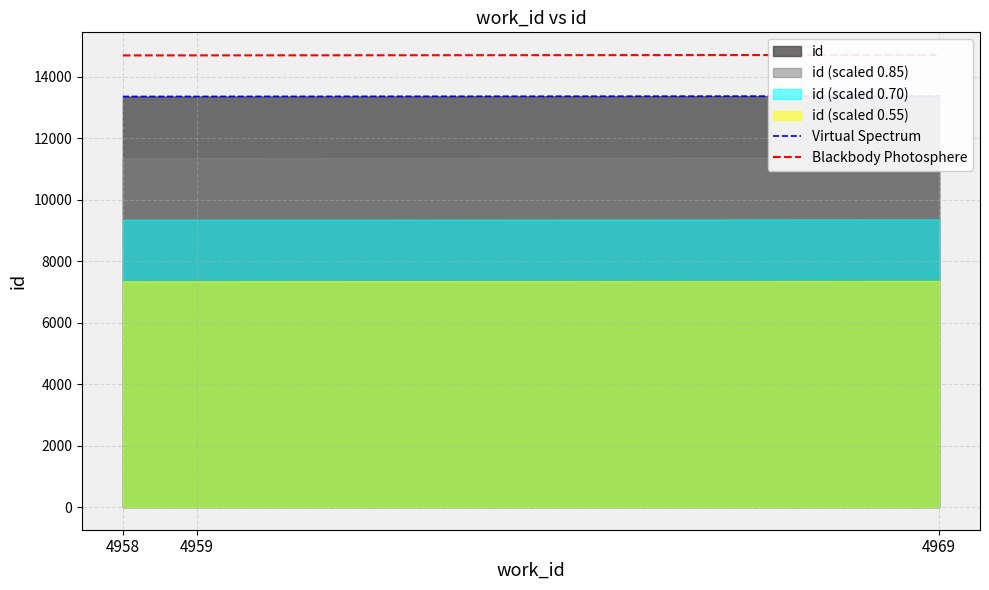

Which category has the lowest value in the Virtual Spectrum series?

4958